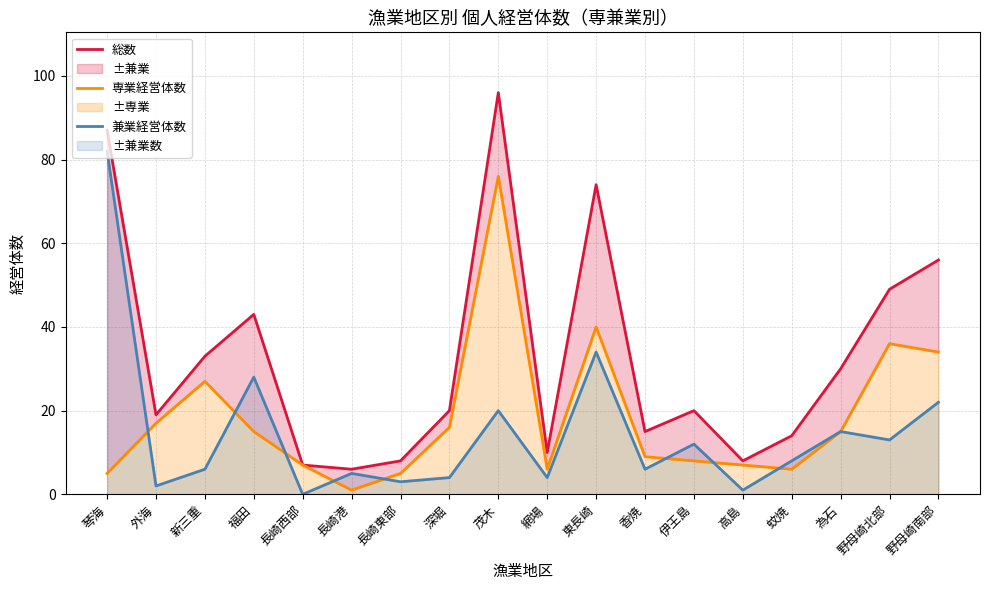

The 総数 series shows 8 at 高島. True or false?

True